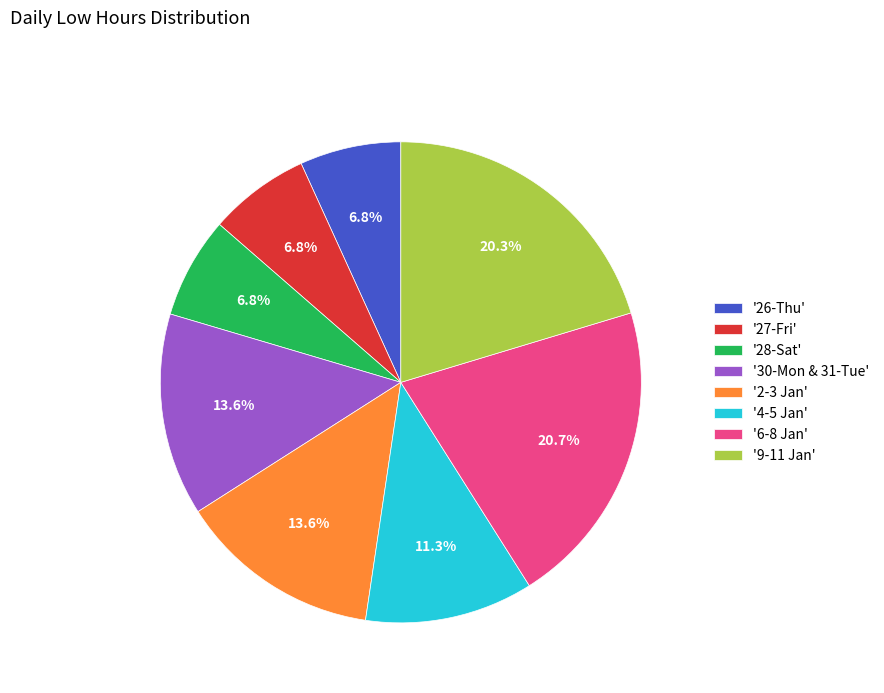

Between '4-5 Jan' and '30-Mon & 31-Tue', which is larger?

'30-Mon & 31-Tue'